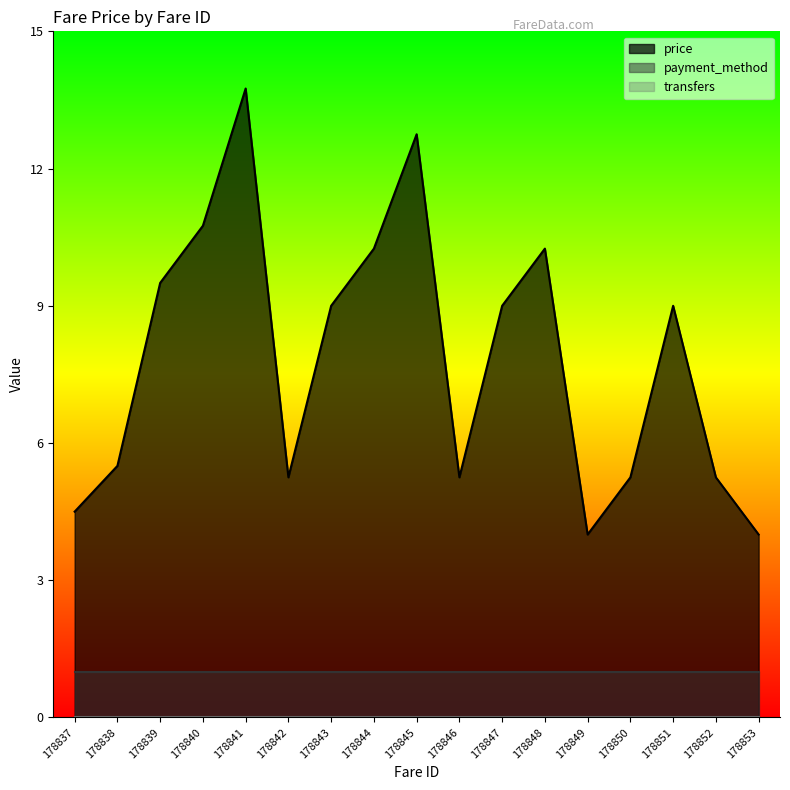

Which label corresponds to the smallest value in the chart?

178837